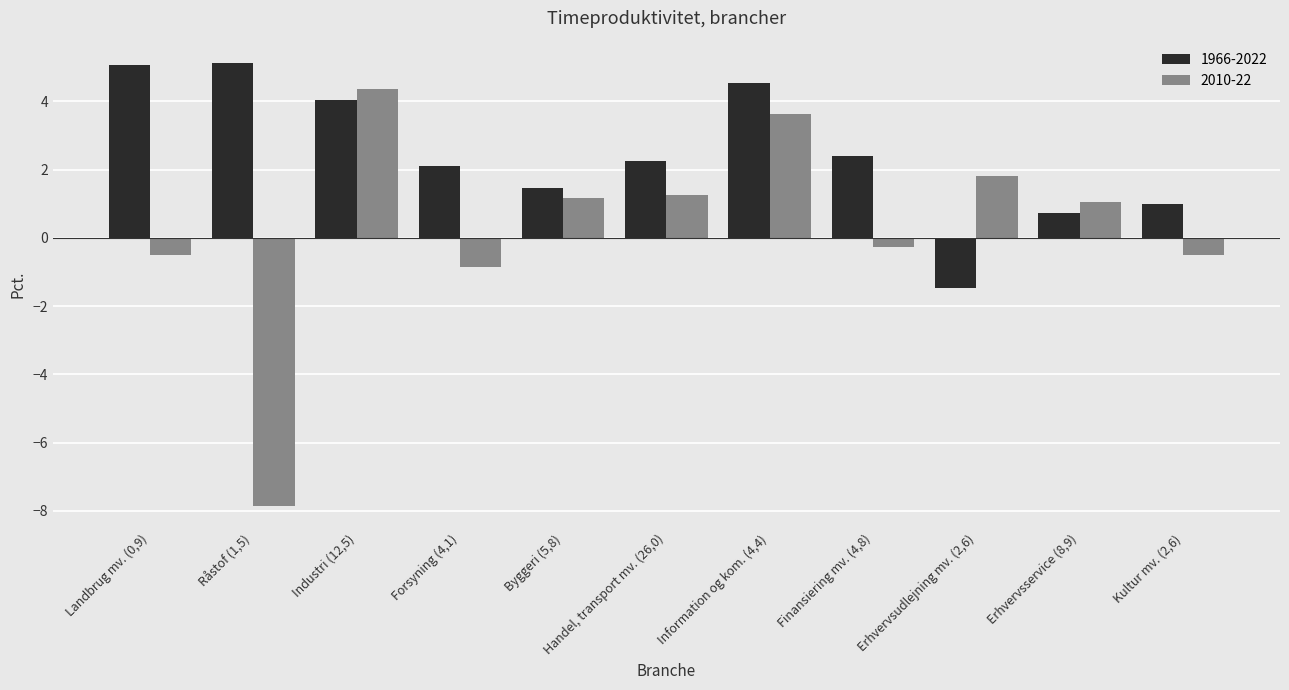

What is the maximum value for 2010-22?

4.4